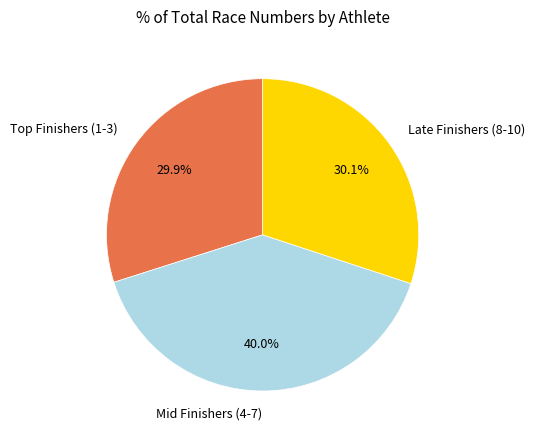

Between Late Finishers (8-10) and Mid Finishers (4-7), which is larger?

Mid Finishers (4-7)